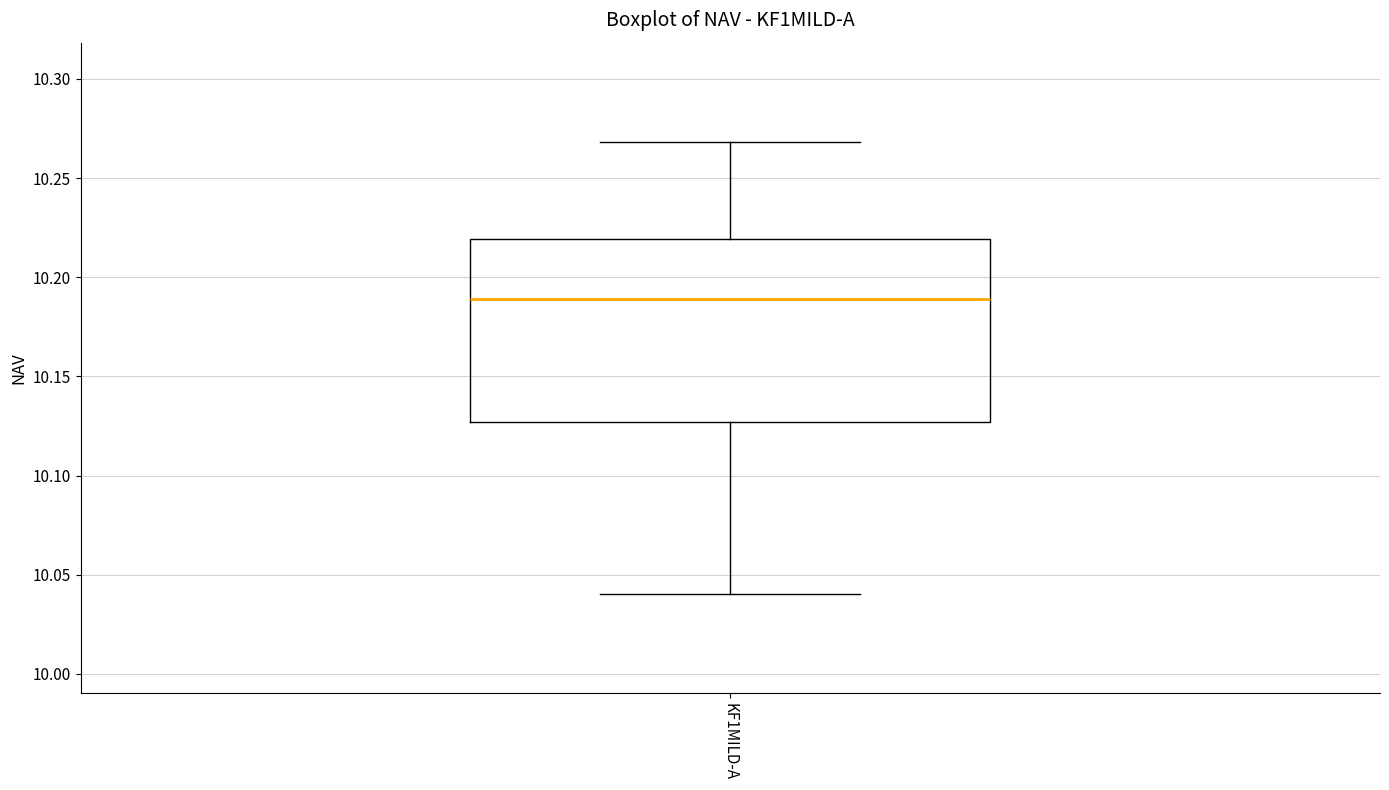

Read this box plot against the y-axis: the position of the median line, the range covered by the box, and the ends of both whiskers. The values are not printed on the chart, so give them approximately, as read against the axis.

median 10.190, box 10.125 to 10.220, whiskers 10.040 to 10.270